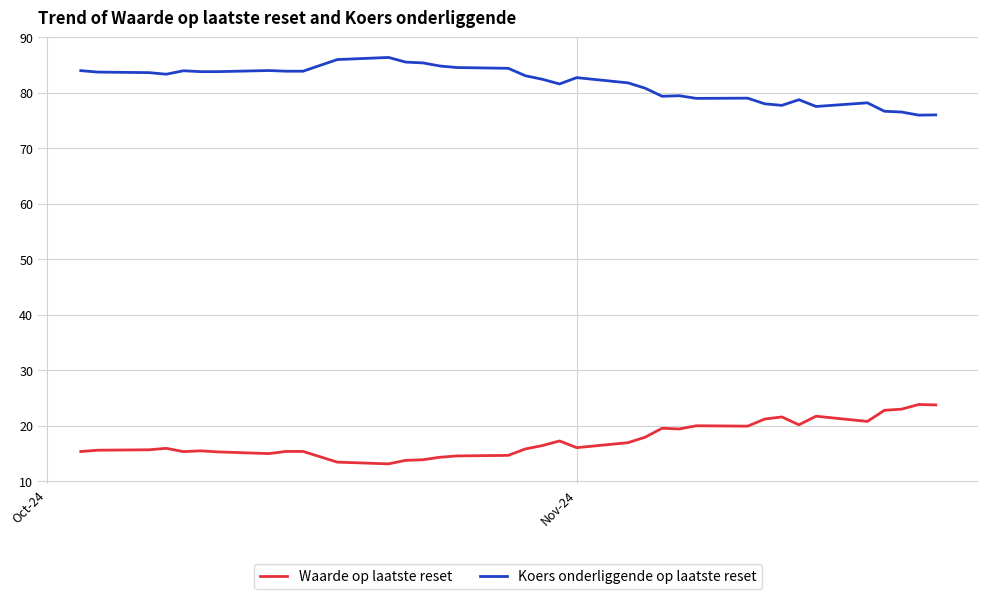

What are all the series names shown in the legend?

Waarde op laatste reset, Koers onderliggende op laatste reset